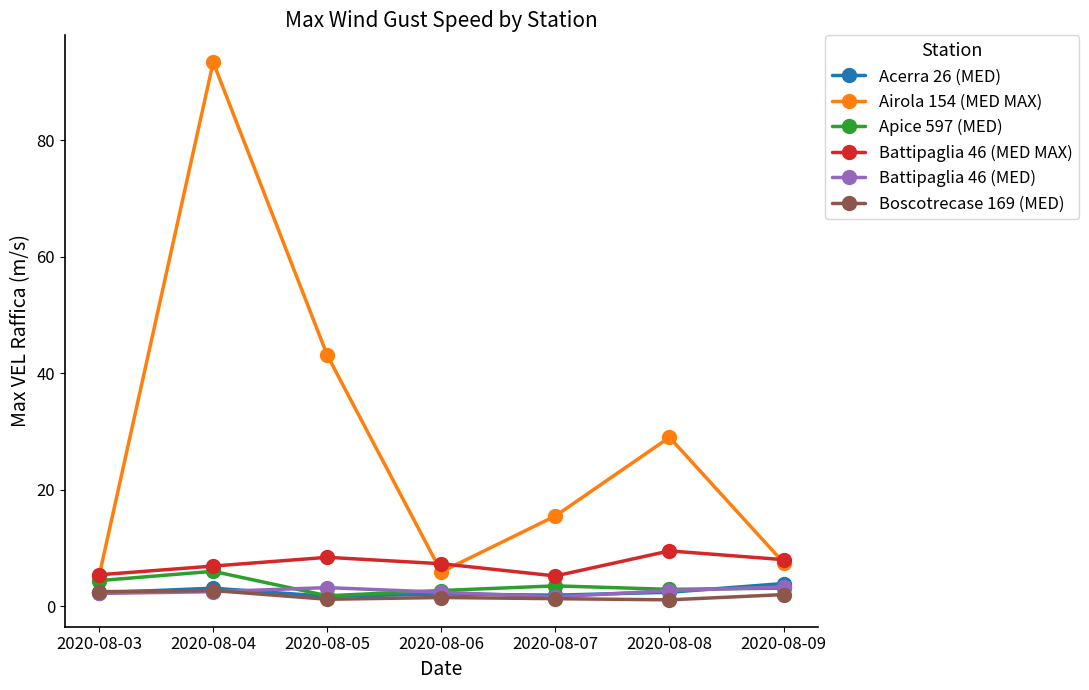

What is the total value across all series at 2020-08-04?

114.6